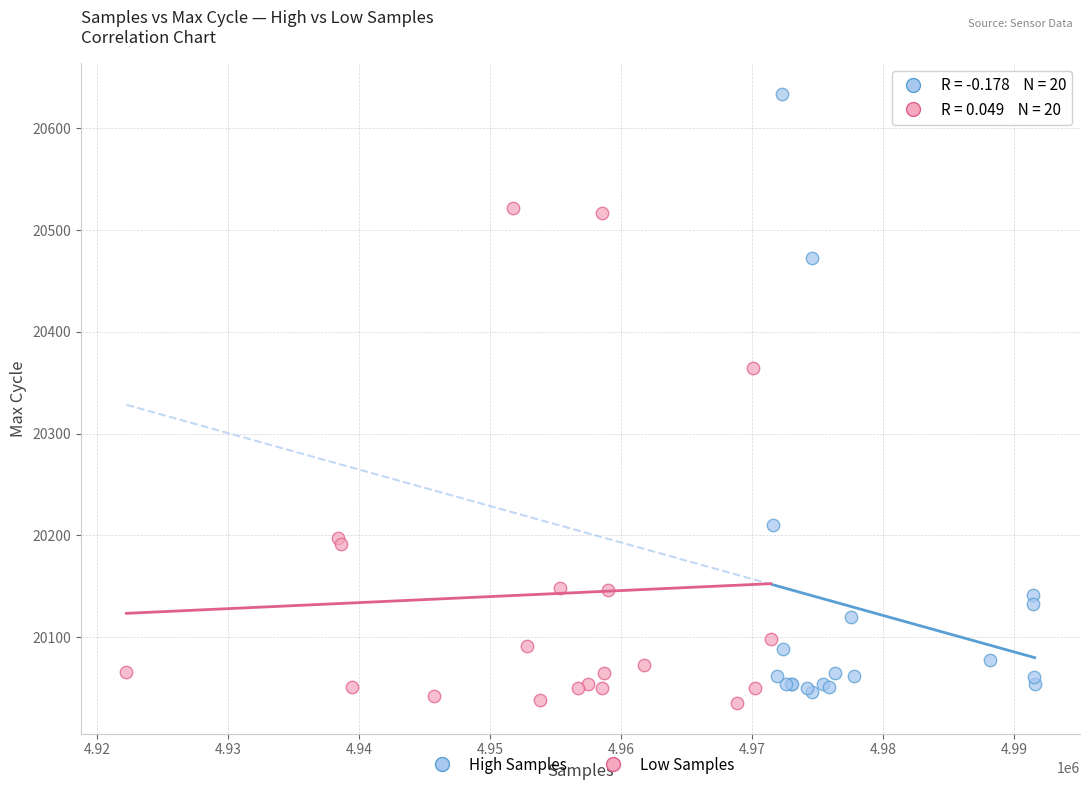

Which series contains the highest Y value?

High Samples